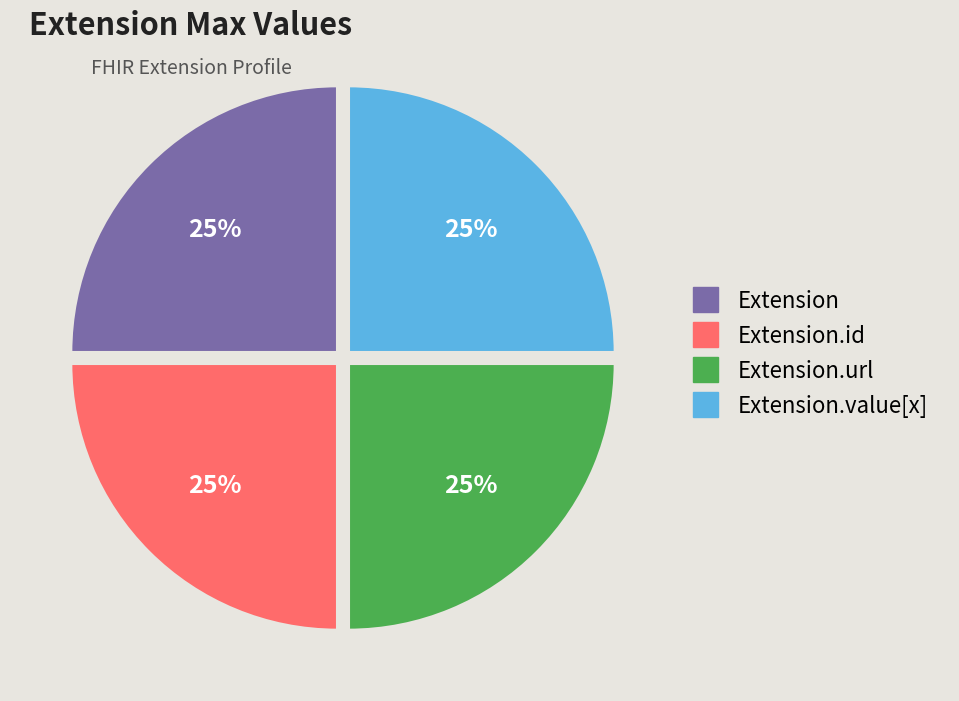

How many segments does this pie chart have?

4